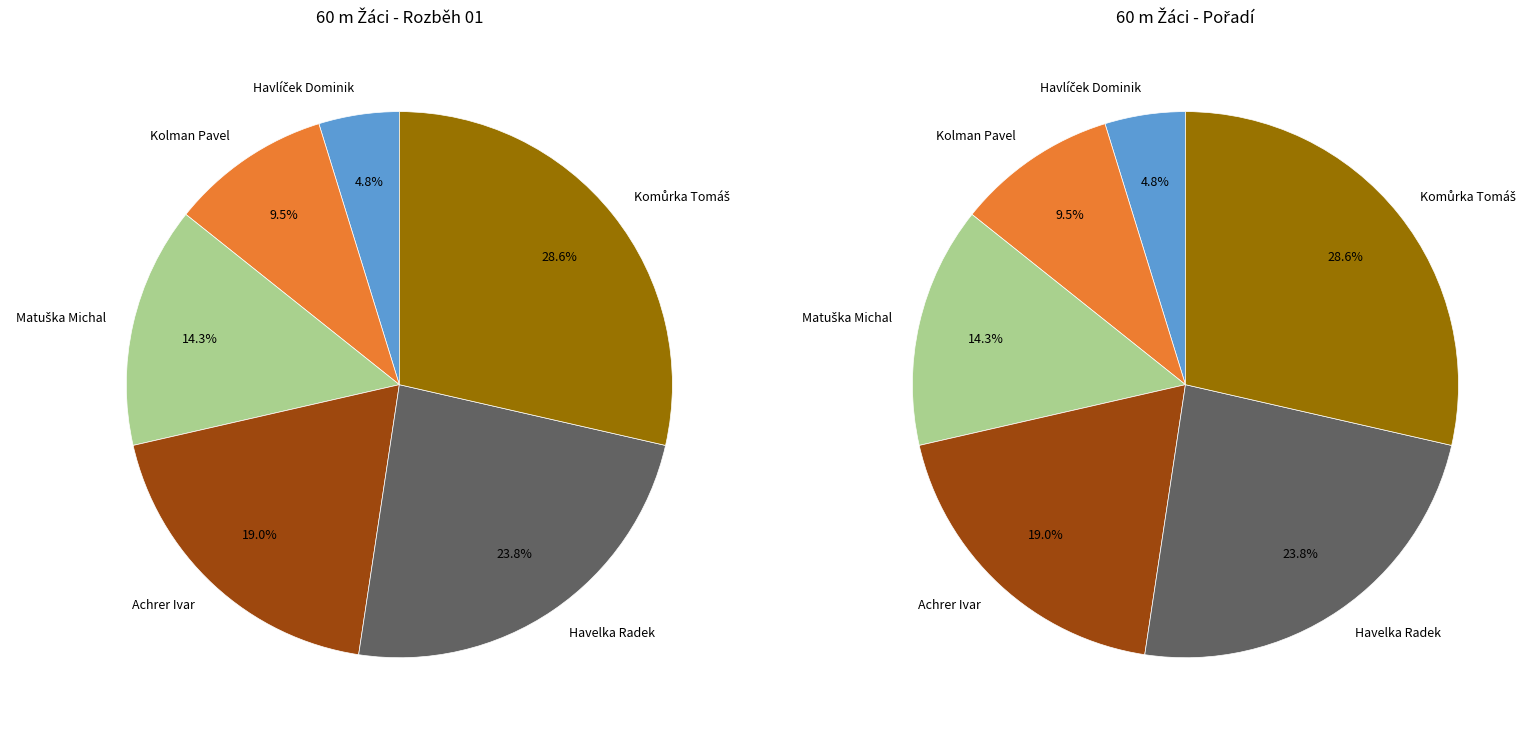

Does any single category account for the majority?

No